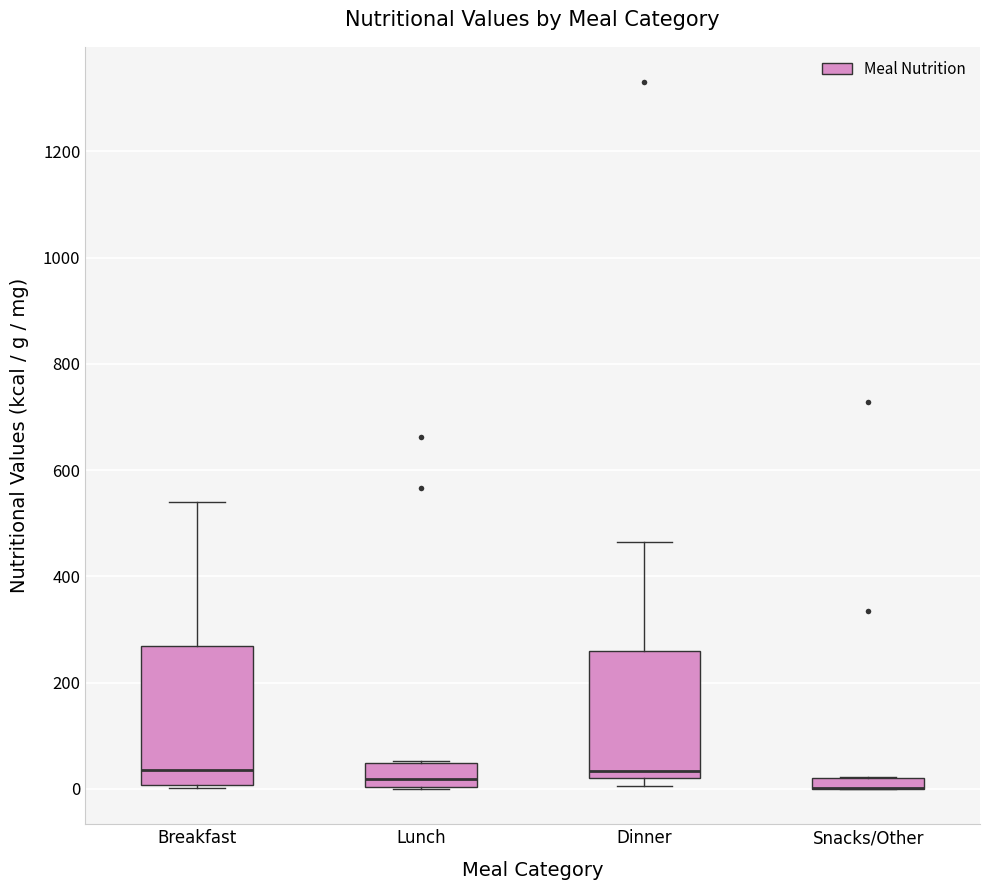

Which box is the tallest, from its lower edge to its upper edge?

Breakfast